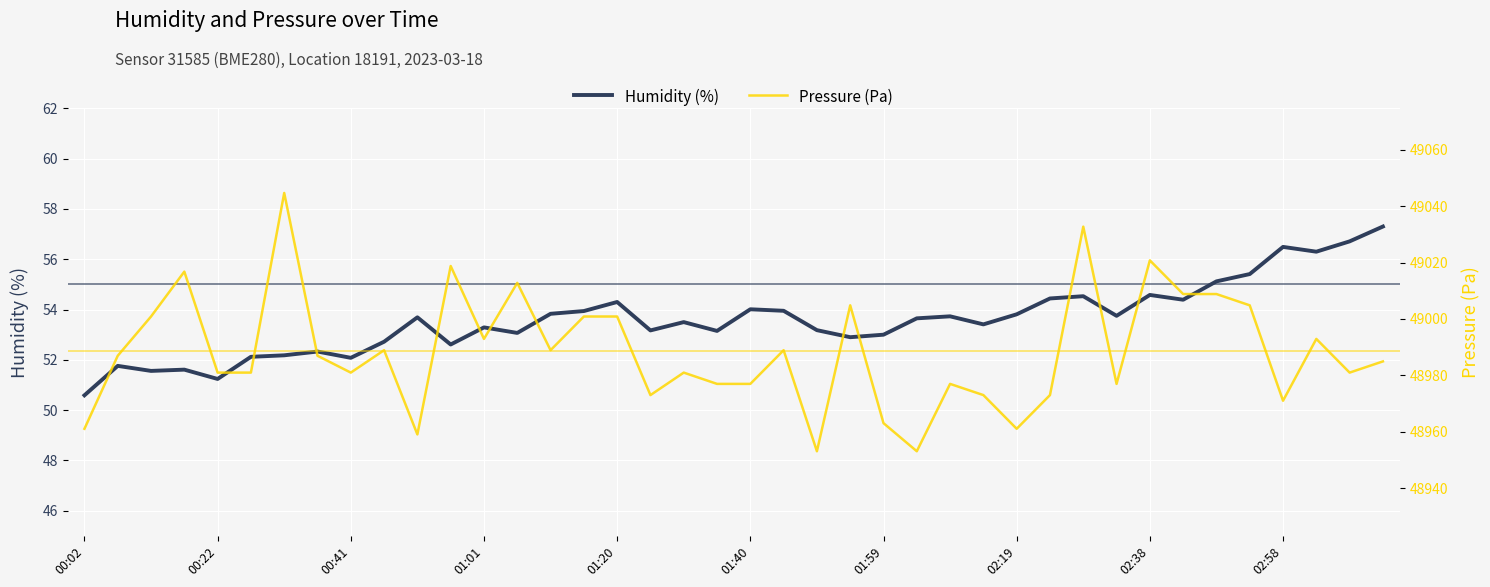

At which label does Humidity (%) reach its minimum?

00:02